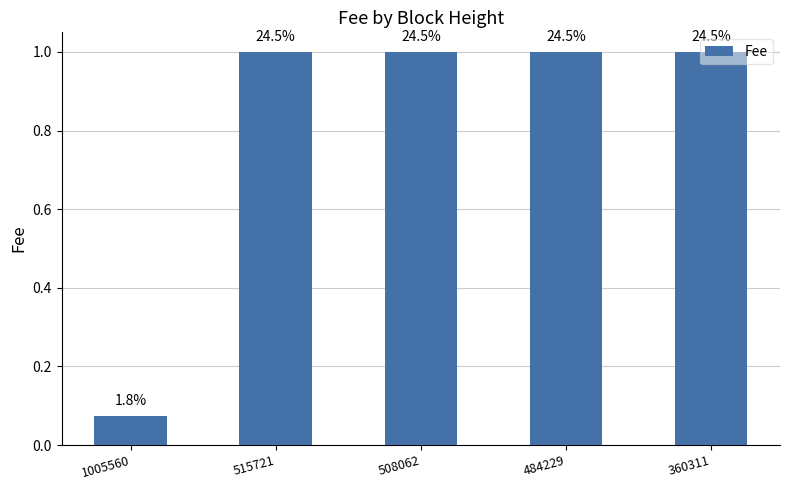

What is the greatest value displayed?

1.0